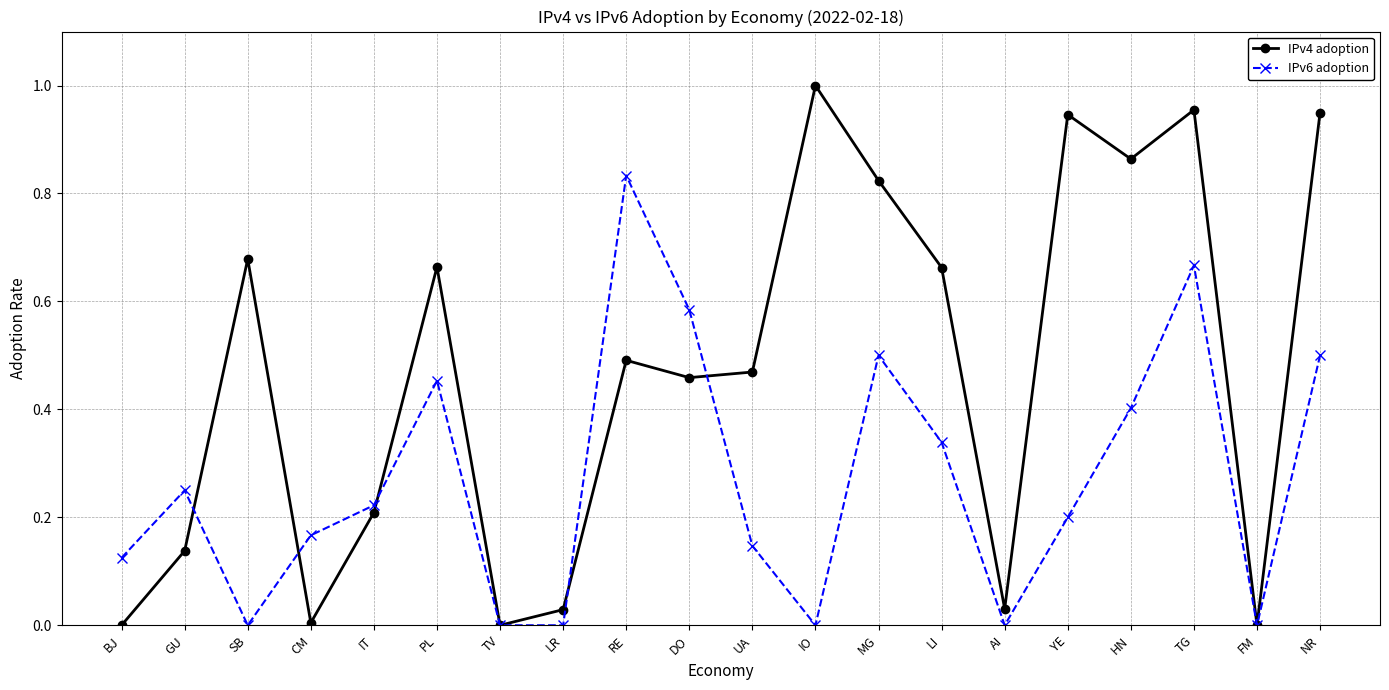

Does the chart have visible grid lines?

Yes